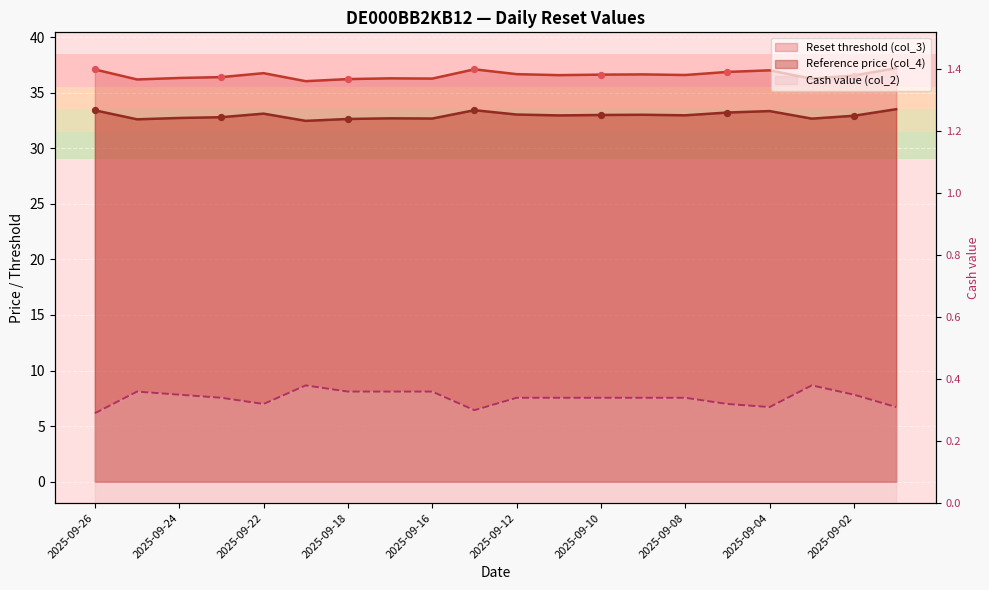

At how many categories does at least one series exceed 25?

20